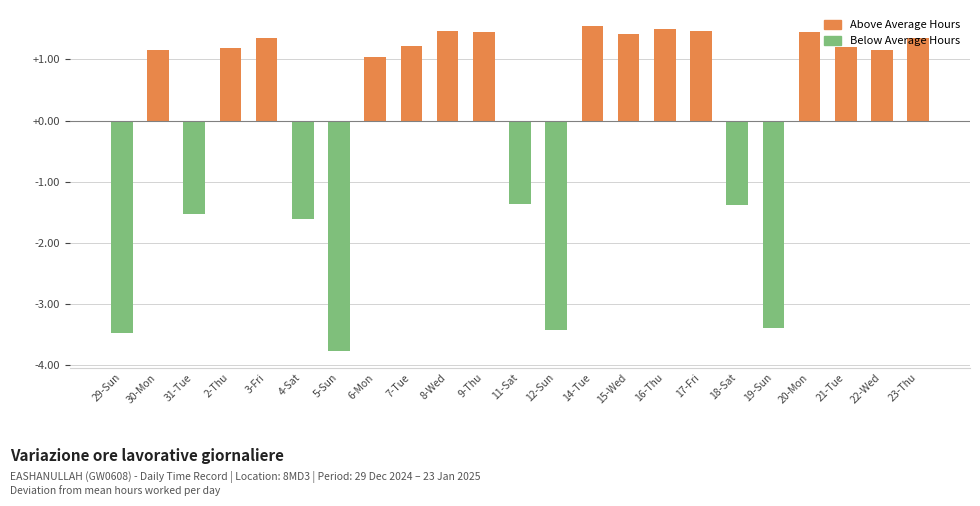

What value does the data have at 22-Wed?

1.2